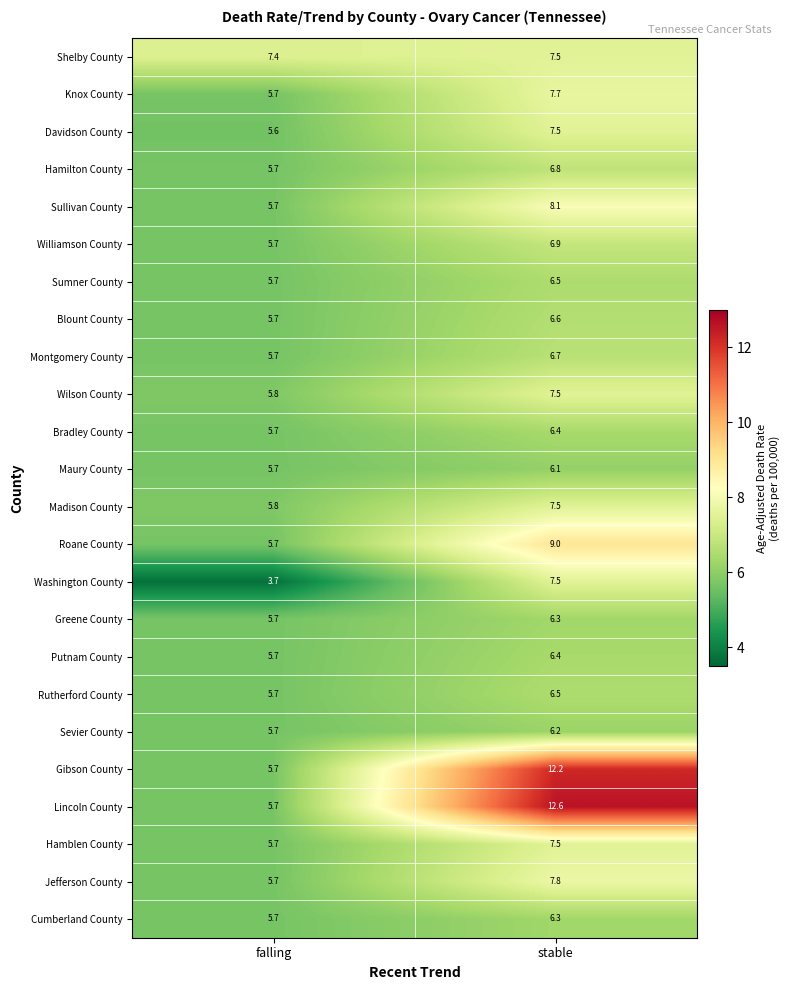

Which series changed the most between falling and stable?

Lincoln County